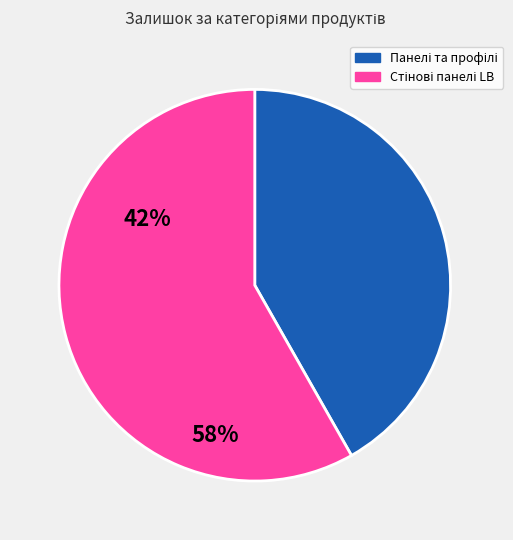

Is there any slice that represents more than half of the pie?

Yes